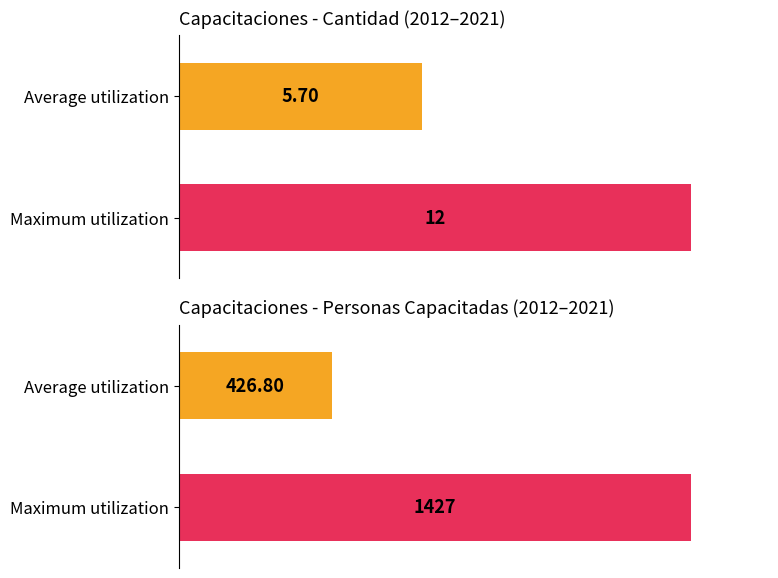

Is it true that TOTAL DE PERSONAS CAPACITADAS equals 465 at 2016?

False